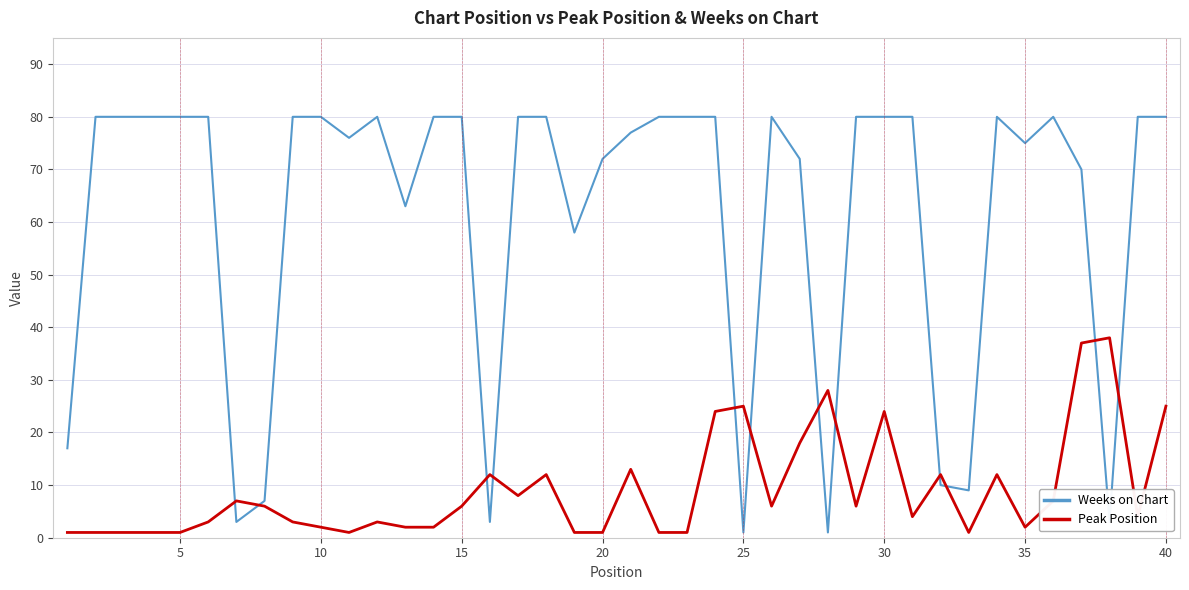

At how many categories does at least one series exceed 55?

31